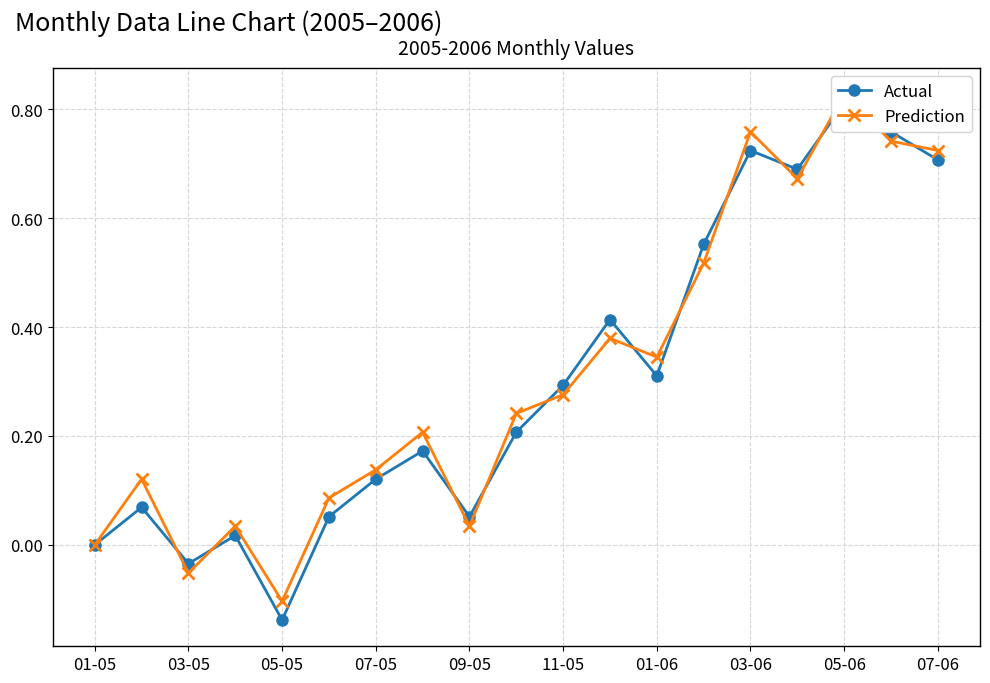

Where is Actual nearest to the value 0?

01-05